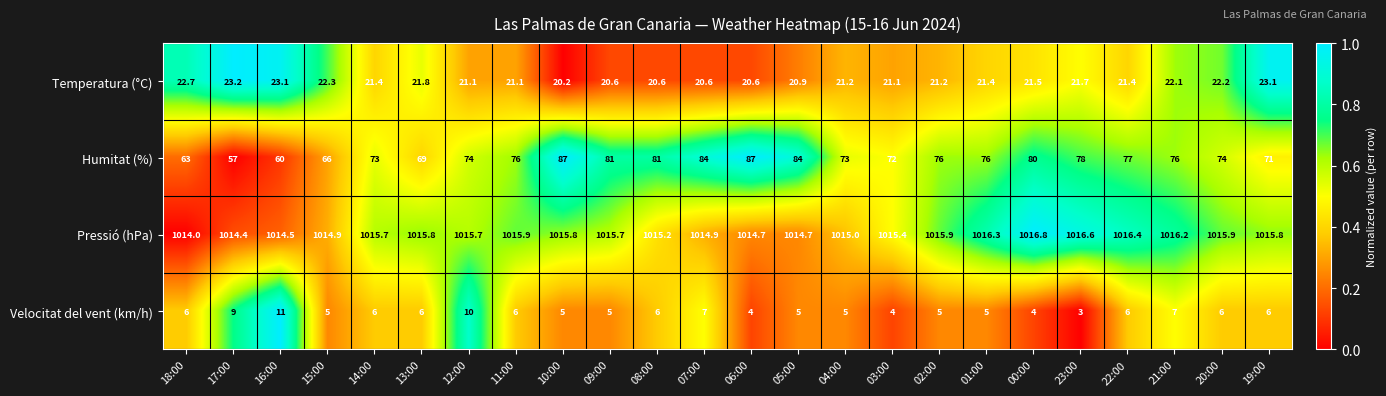

At which category is the sum across all series the highest?

10:00